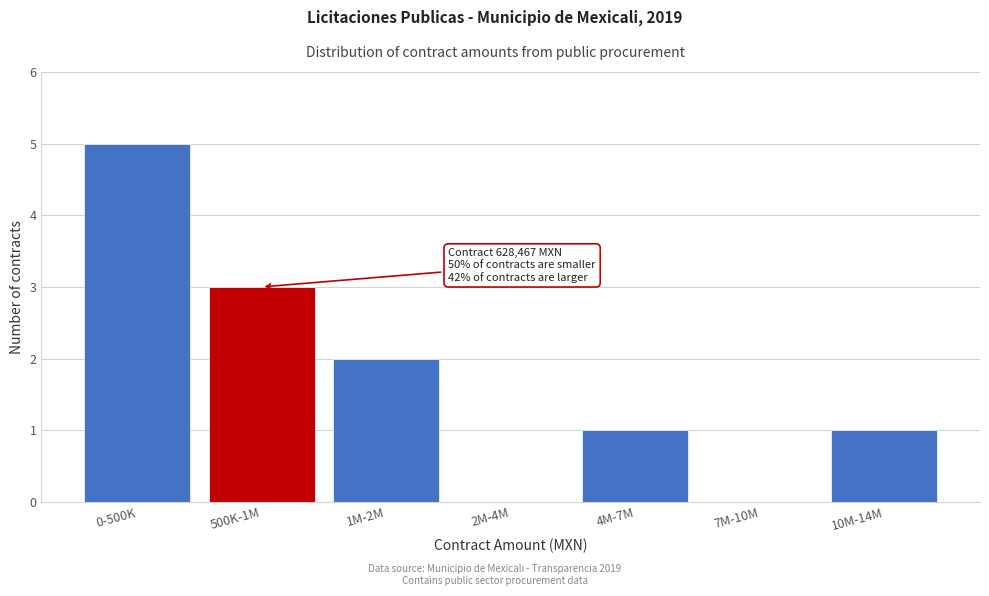

Reading left to right, list all the values displayed in this chart.

0-500K=5	500K-1M=3	1M-2M=2	2M-4M=0	4M-7M=1	7M-10M=0	10M-14M=1